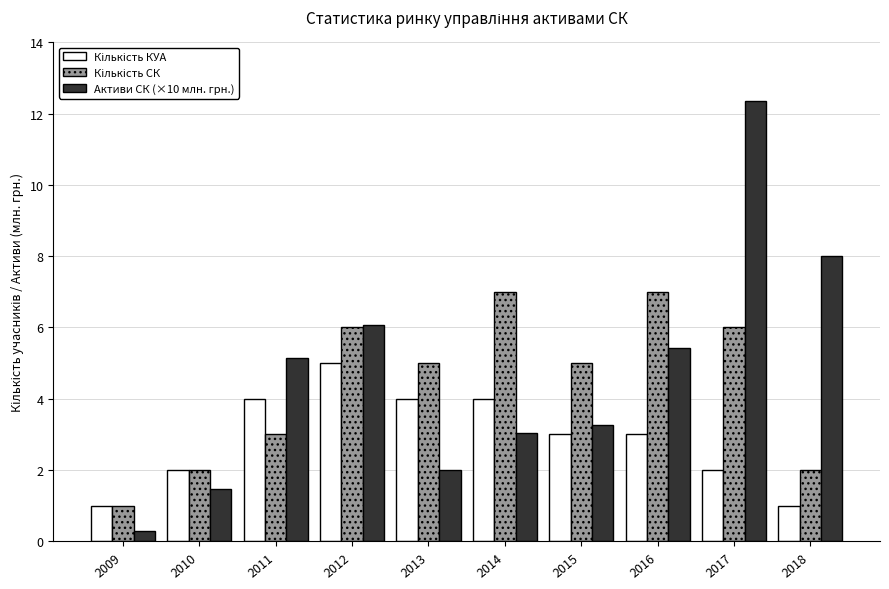

What is the greatest value displayed?

12.4